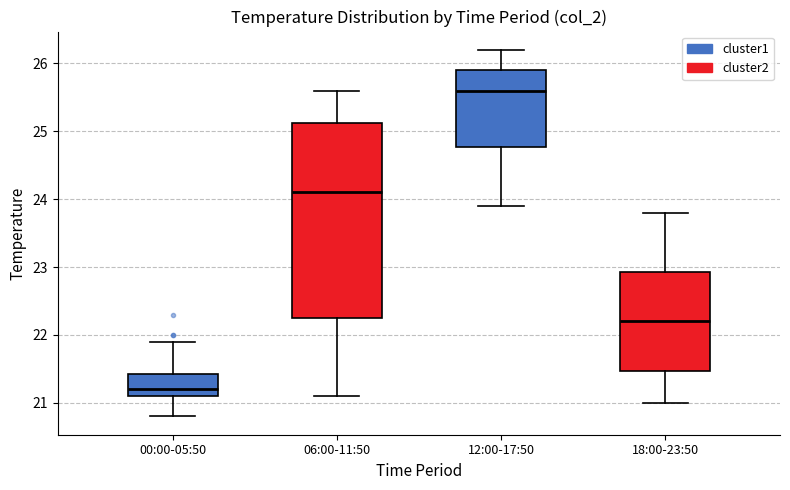

Reading left to right, read every box against the y-axis: the position of its median line, the range the box covers, and the ends of its whiskers. The values are not printed on the chart, so give them approximately, as read against the axis.

00:00-05:50: median 21.2, box 21.1 to 21.4, whiskers 20.8 to 21.9
06:00-11:50: median 24.1, box 22.3 to 25.1, whiskers 21.1 to 25.6
12:00-17:50: median 25.6, box 24.8 to 25.9, whiskers 23.9 to 26.2
18:00-23:50: median 22.2, box 21.5 to 22.9, whiskers 21.0 to 23.8